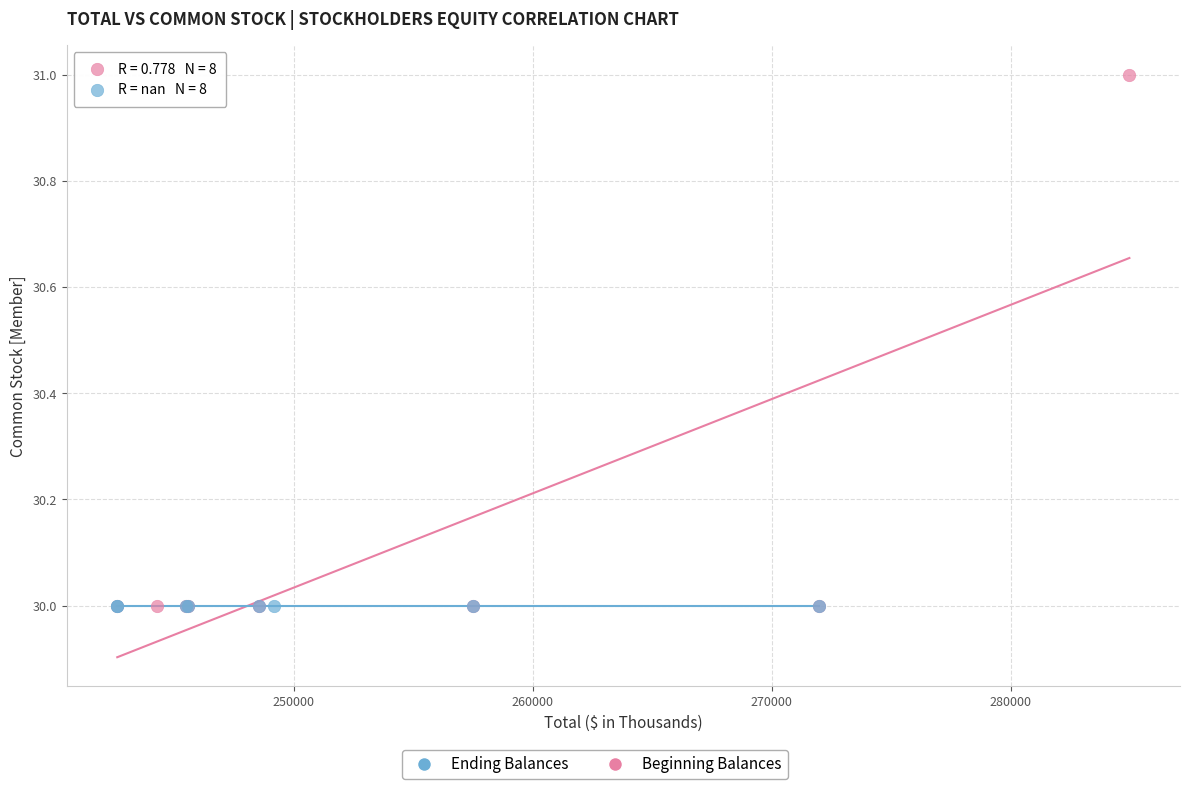

Which series contains the highest Y value?

Ending Balances